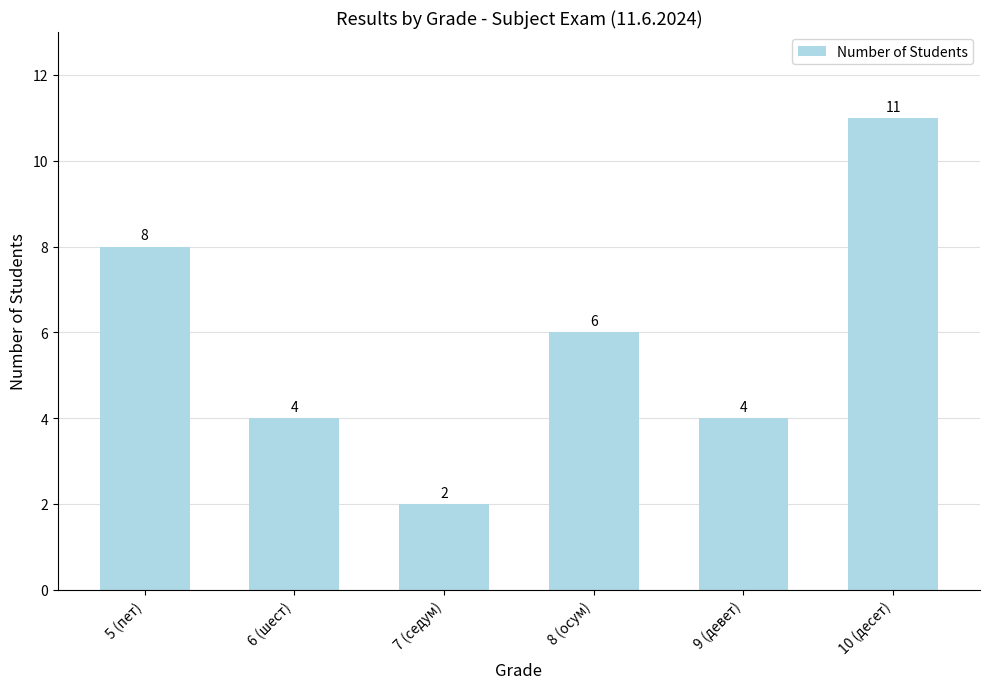

What is the greatest value displayed?

11